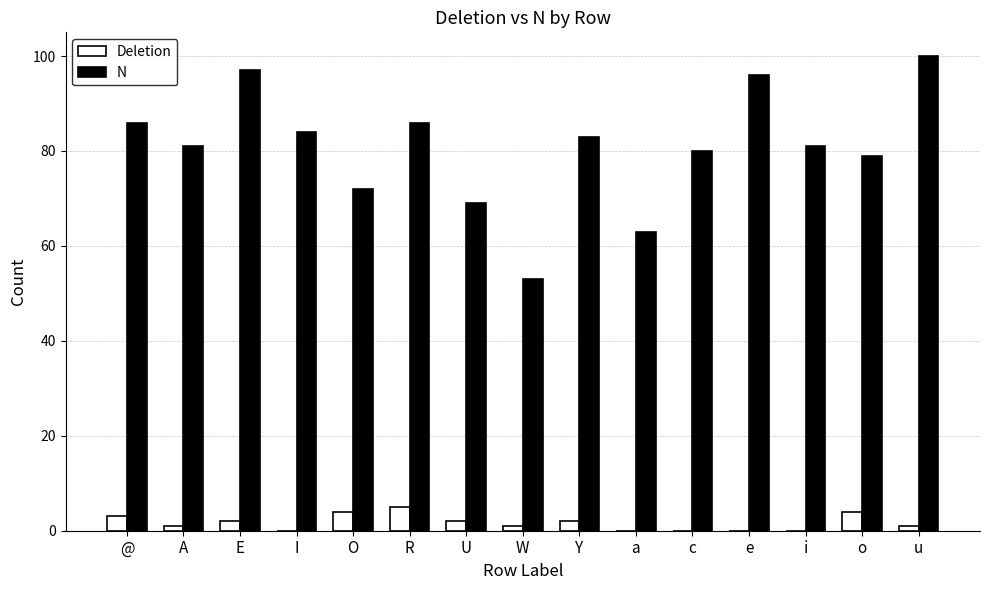

Which series has the largest total across all categories?

N